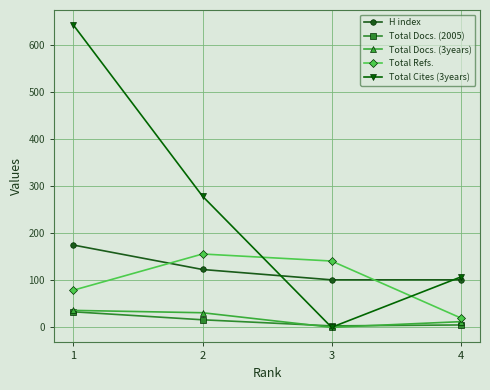

List the series in order of their peak value, highest first.

Total Cites (3years), H index, Total Refs., Total Docs. (3years), Total Docs. (2005)